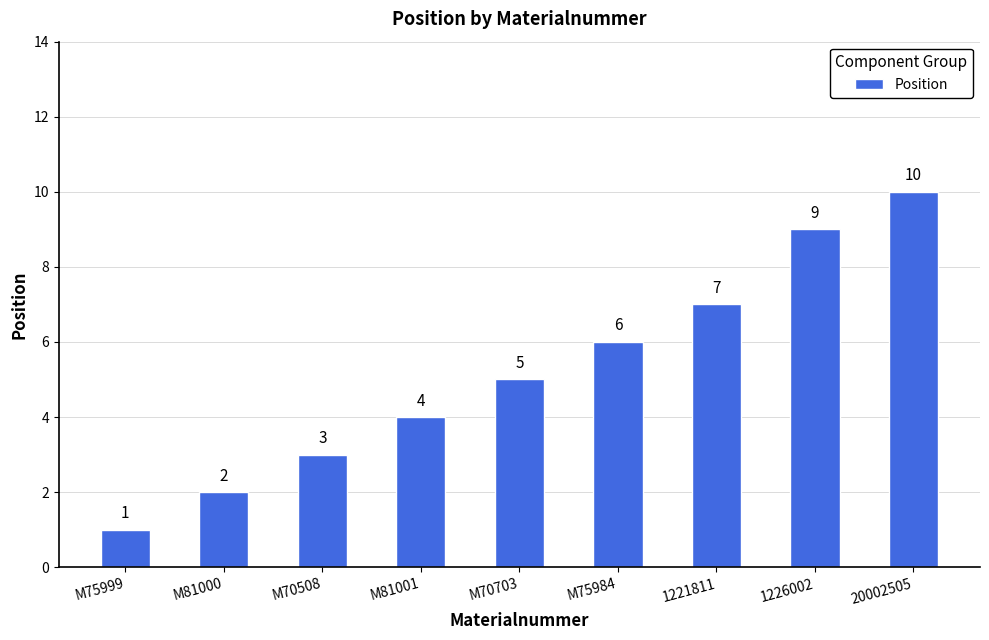

What position from the left is M70508?

3